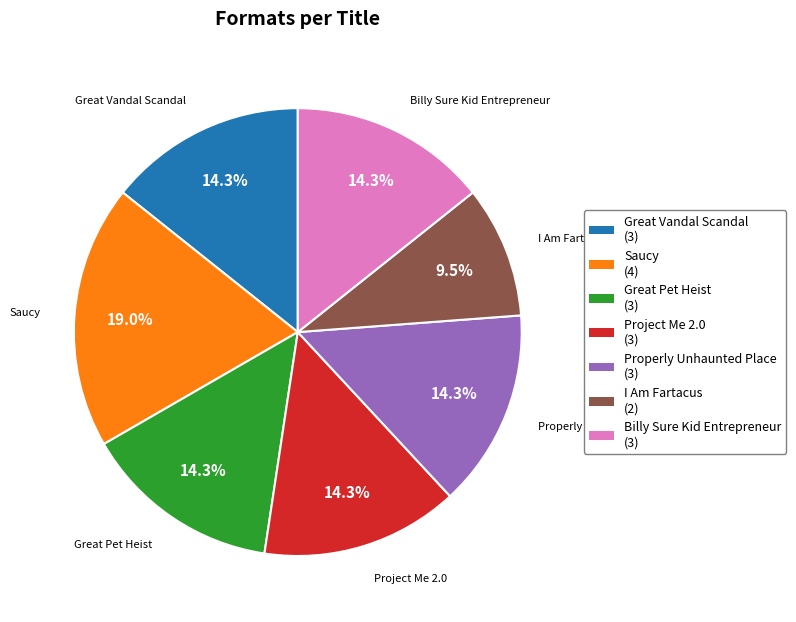

Which slice is the largest?

Saucy